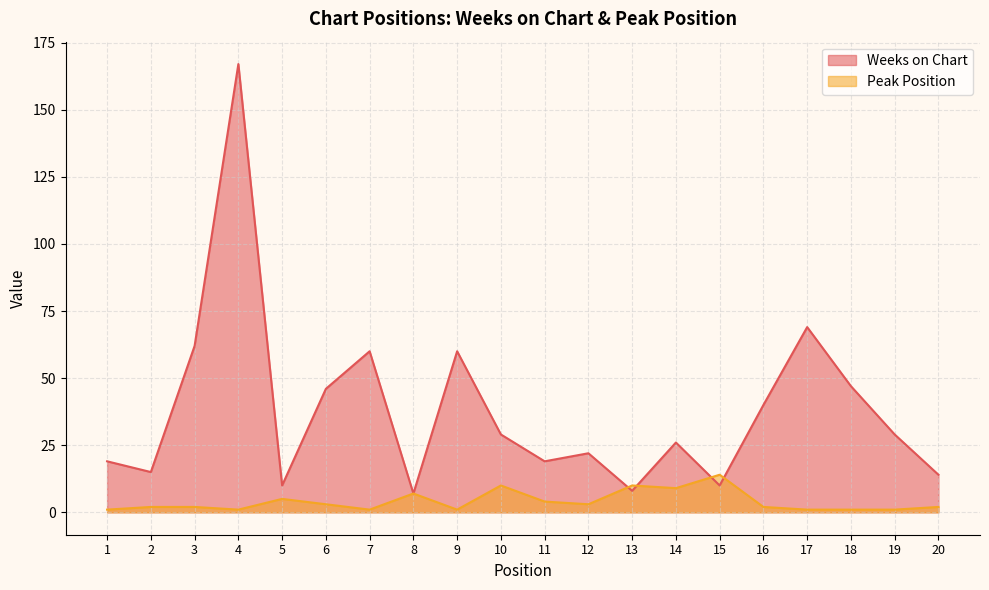

What is the average value of the Weeks on Chart series?

38